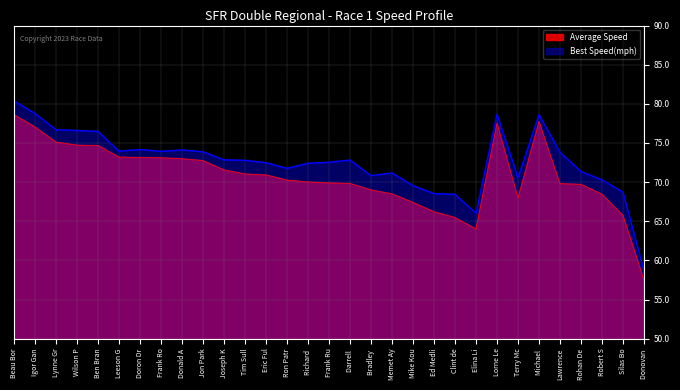

List the series in order of their peak value, highest first.

Best Speed(mph), Average Speed